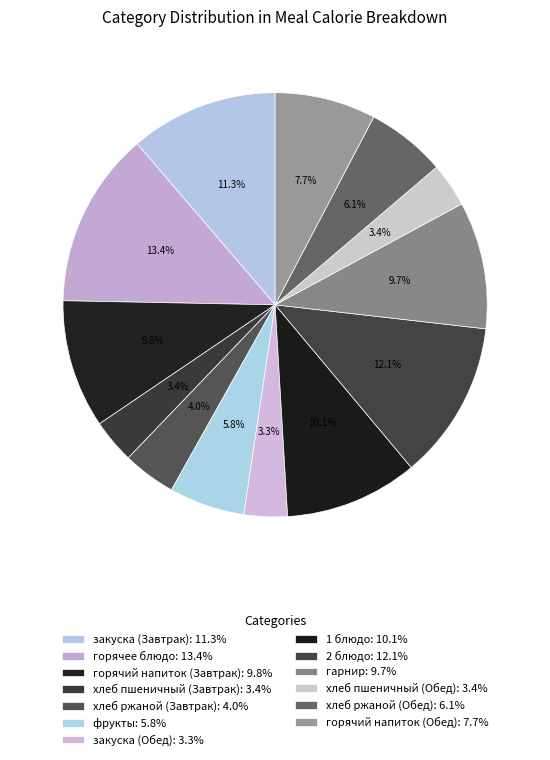

How many segments does this pie chart have?

13